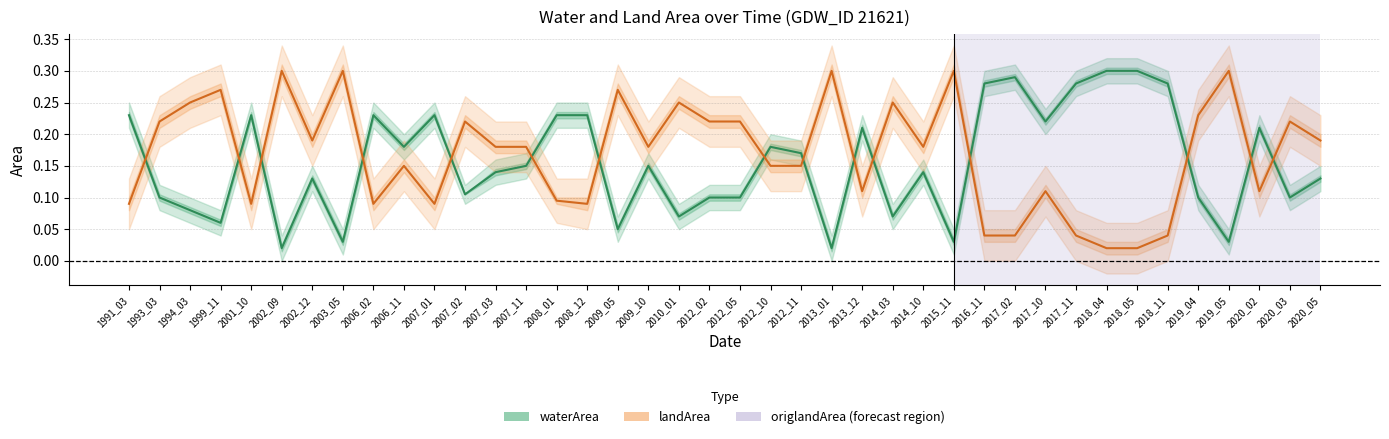

Rank the series at 2019_05 from highest to lowest value.

landArea, waterArea